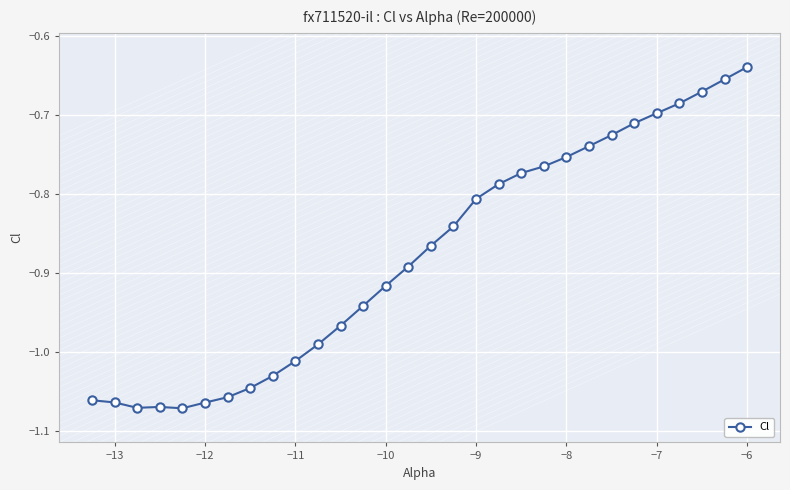

What is the difference between the second highest and minimum values?

0.4